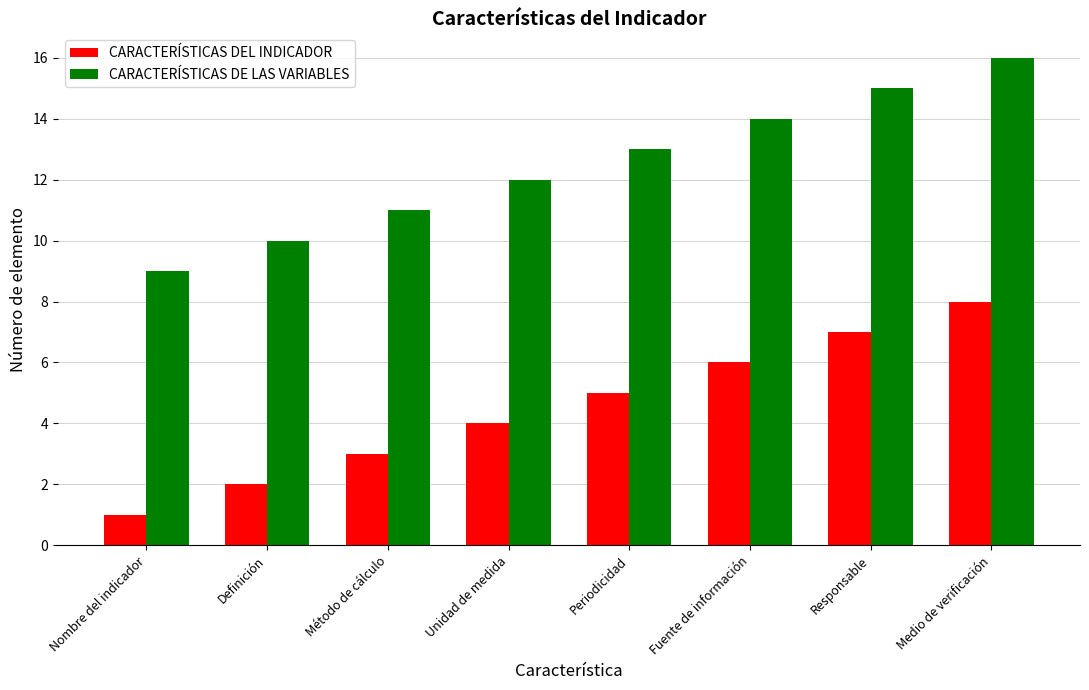

What is the label of the 5th bar from the left?

Periodicidad